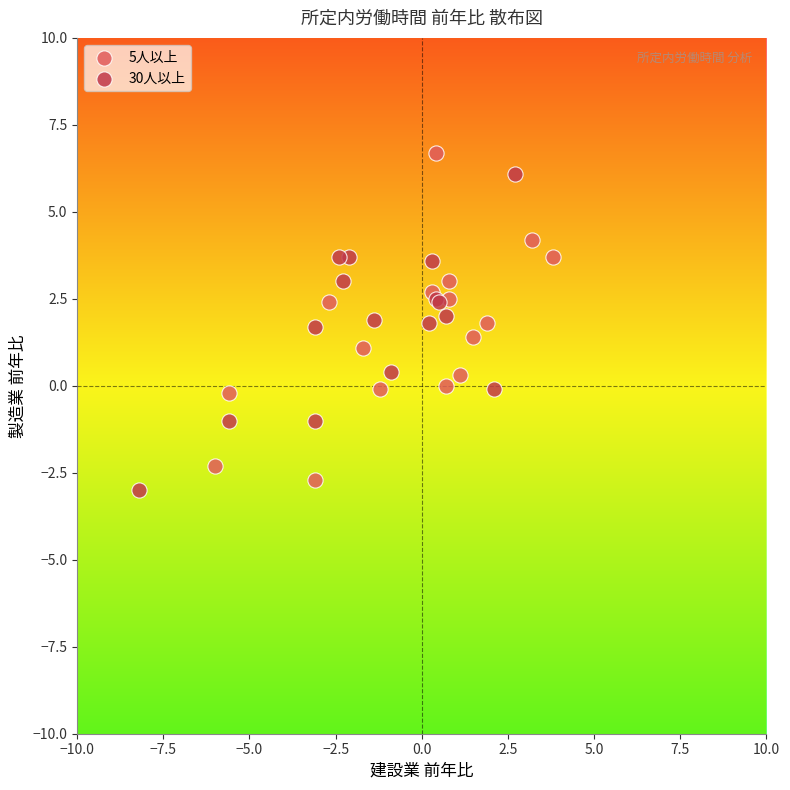

Which series has the largest Y range (max minus min)?

5人以上